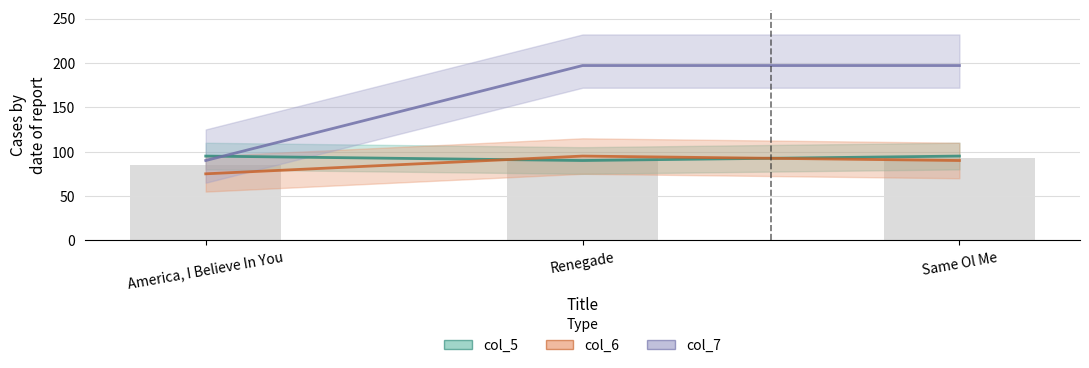

What is the approximate value of col_7 at Renegade, to the nearest 10?

200